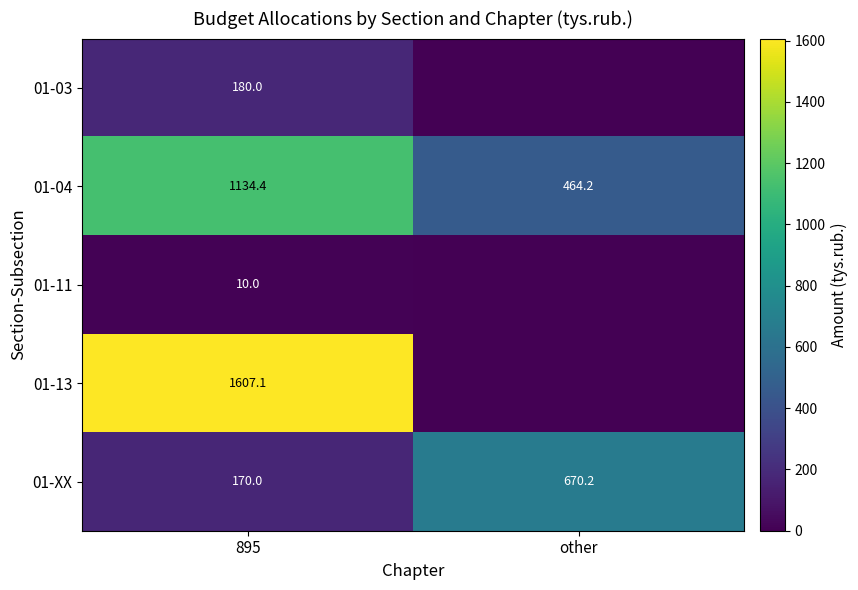

True or false: 01-13 has a value of 2744.6 at 895.

False